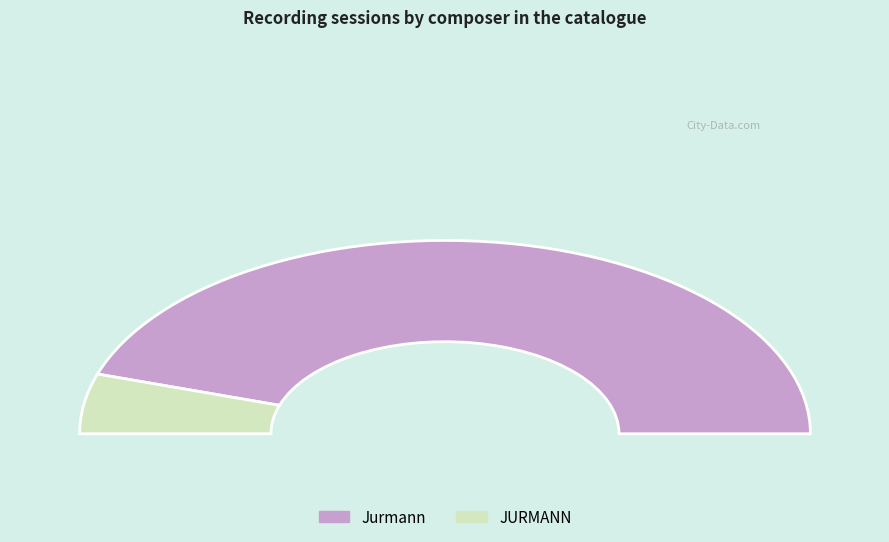

Is the sum of Jurmann and JURMANN greater than half?

Yes